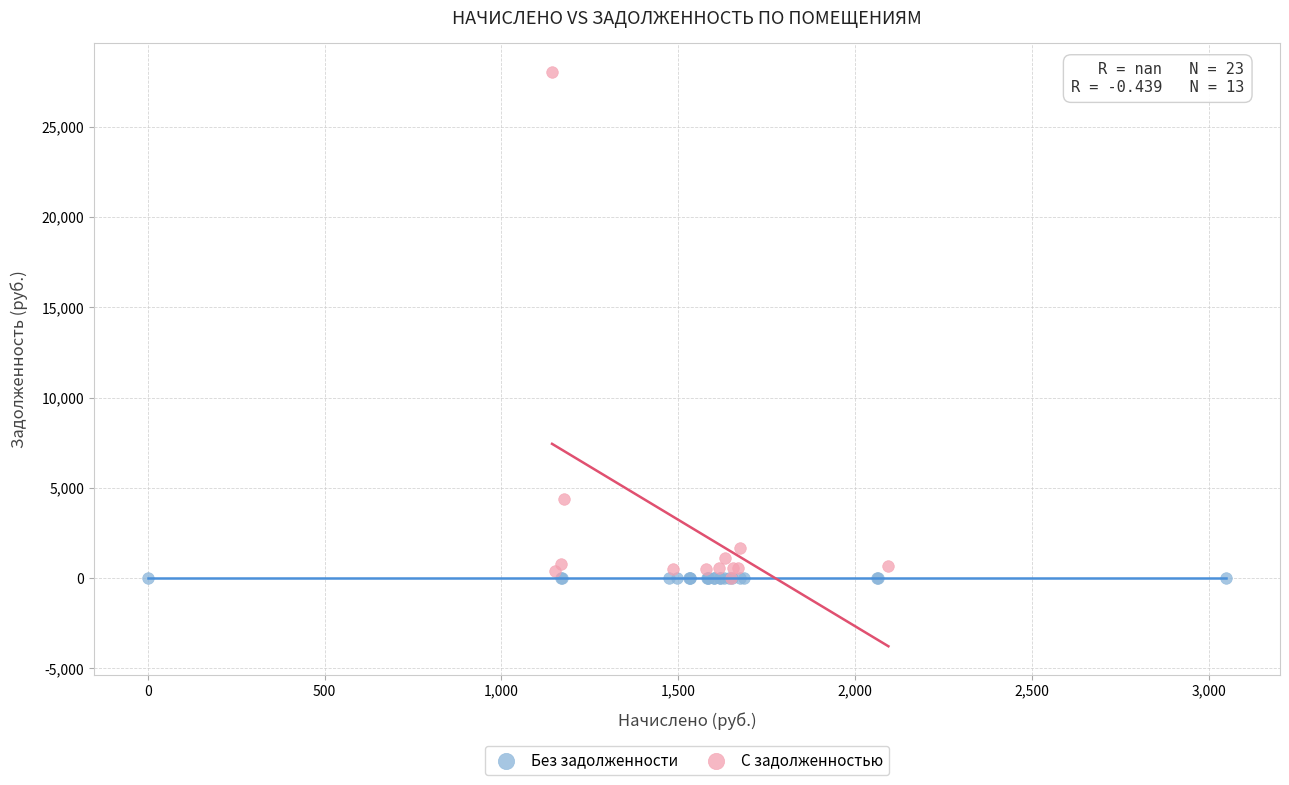

Which series reaches the maximum Y coordinate?

С задолженностью